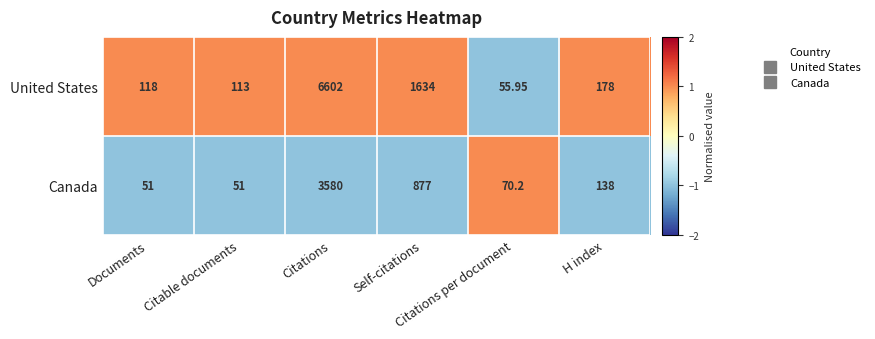

What is the spread (max minus min) of values at Citable documents?

62.0